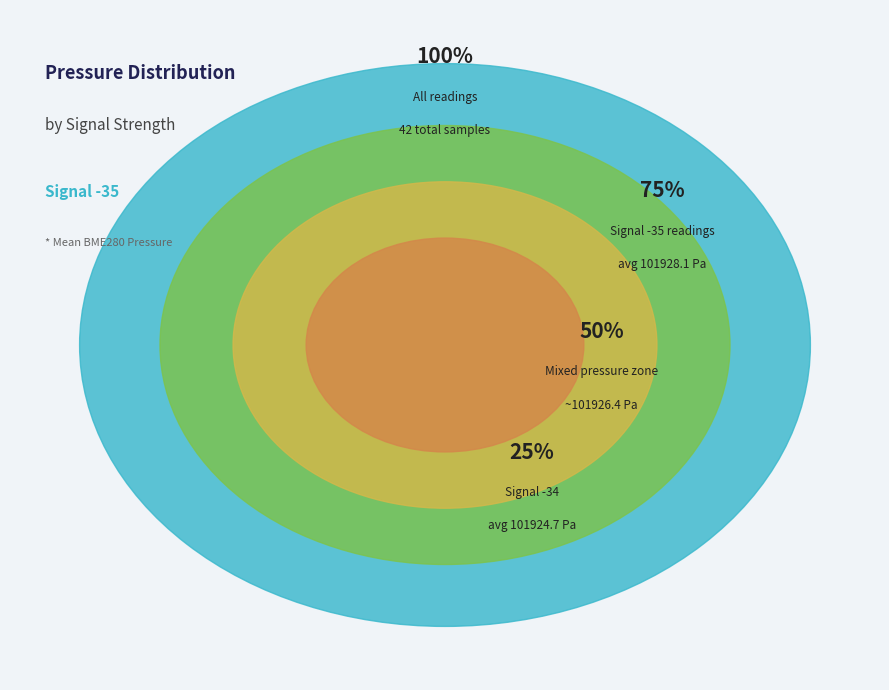

What is the ratio of the value at -34 to the value at -35?

1.0